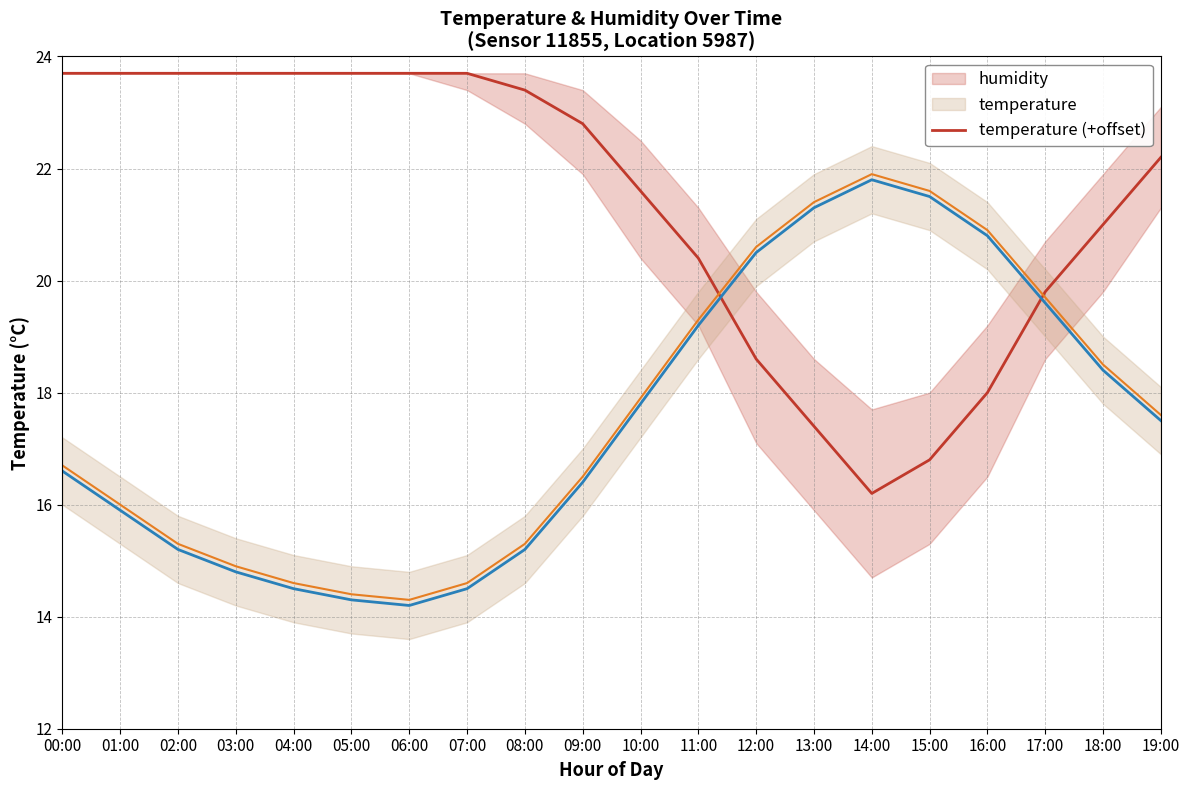

How many lines are shown in the chart?

3